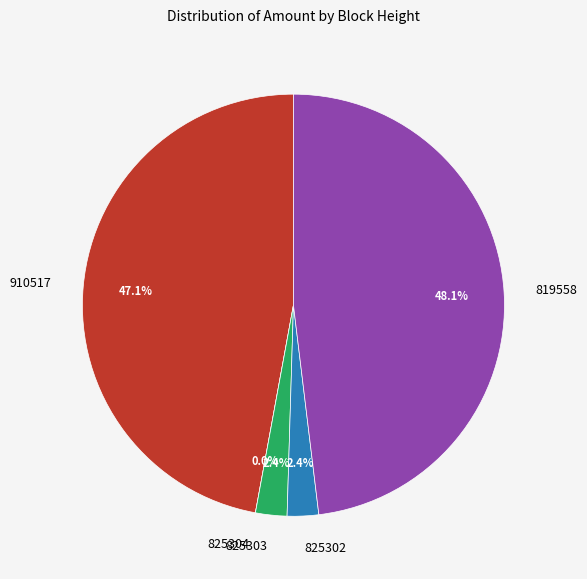

Is it true that 825304 is 0% of the pie?

True